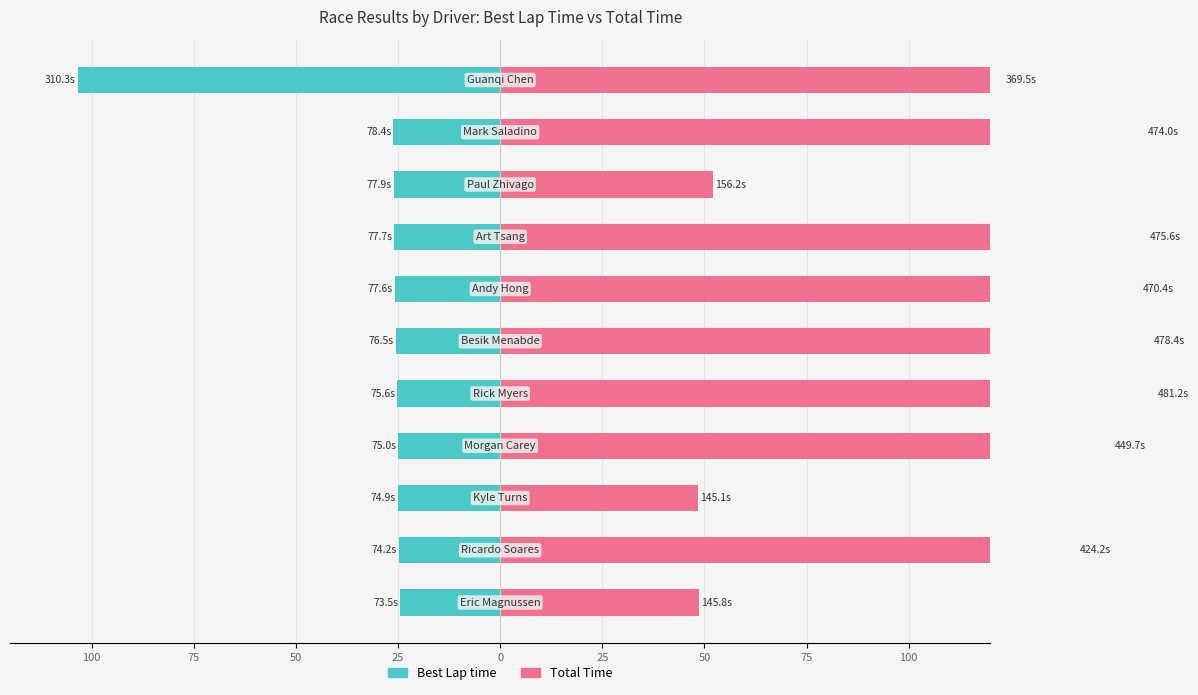

The value of Total Time at 100 is 16.9. True or false?

False